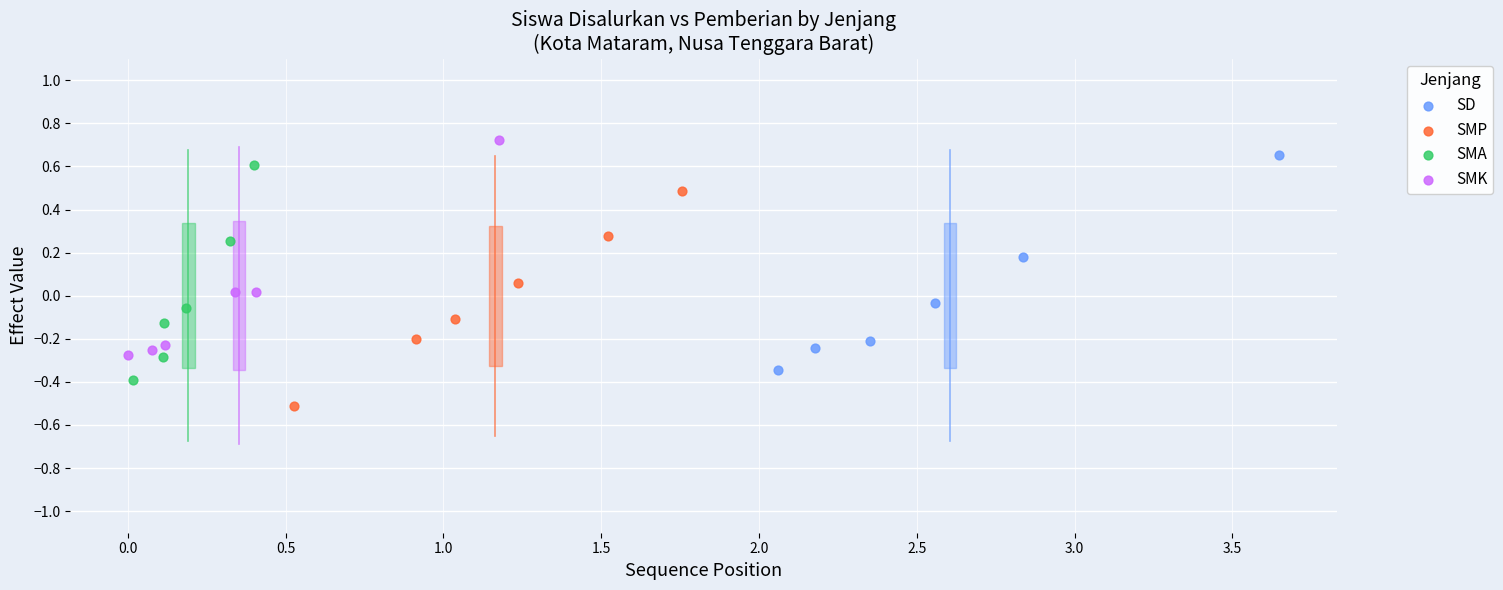

Which series contains the lowest Y value?

SMP